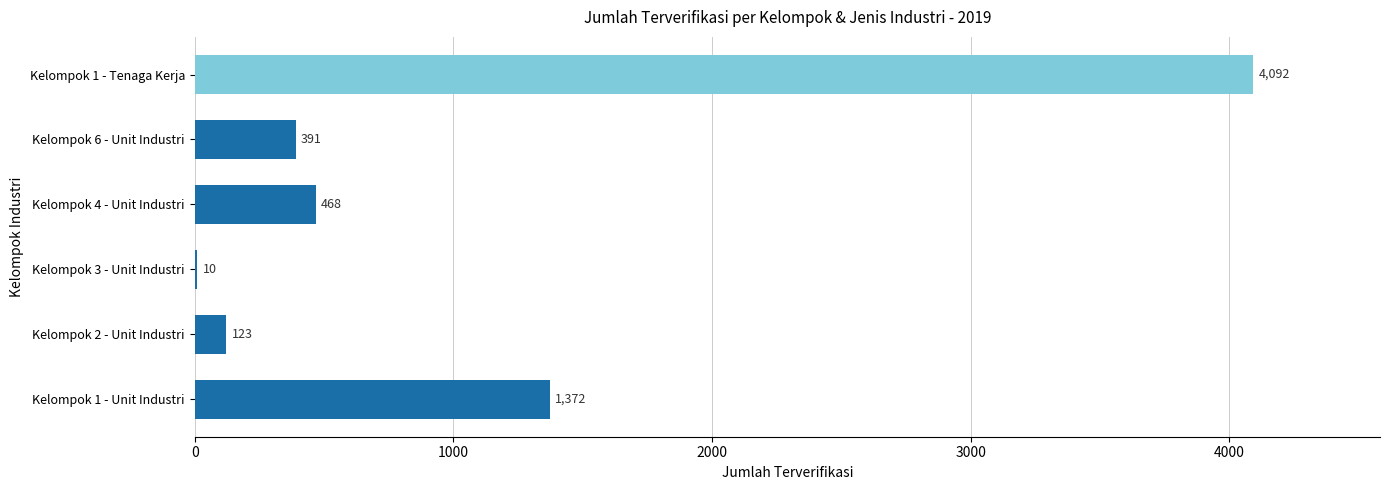

True or false: the data shows 574 at Kelompok 6 - Unit Industri.

False